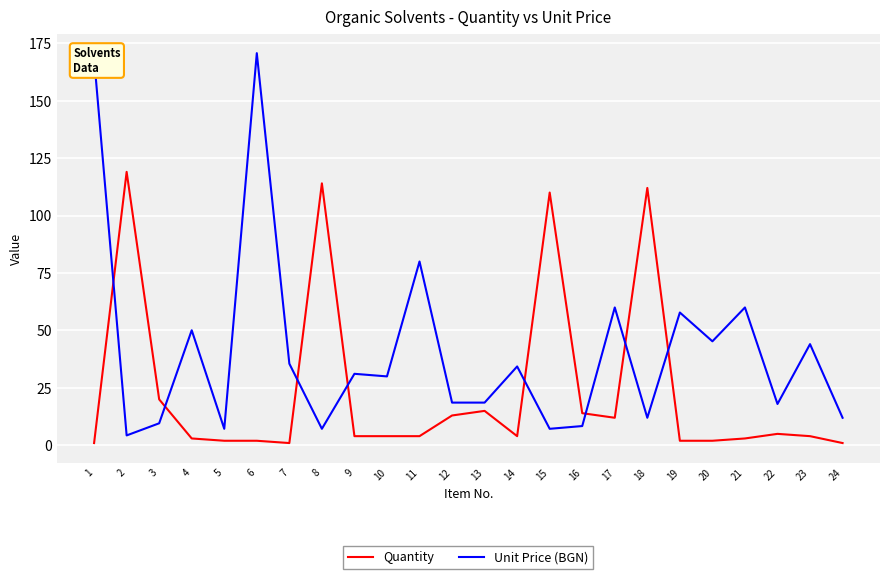

Is the value of Unit Price (BGN) at 10 greater than the value of Quantity at 23?

Yes